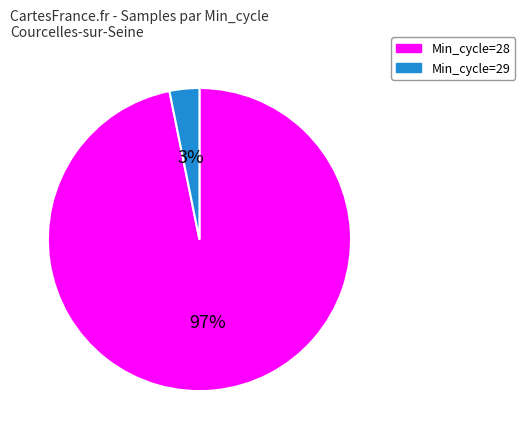

Is there a majority slice in this chart?

Yes